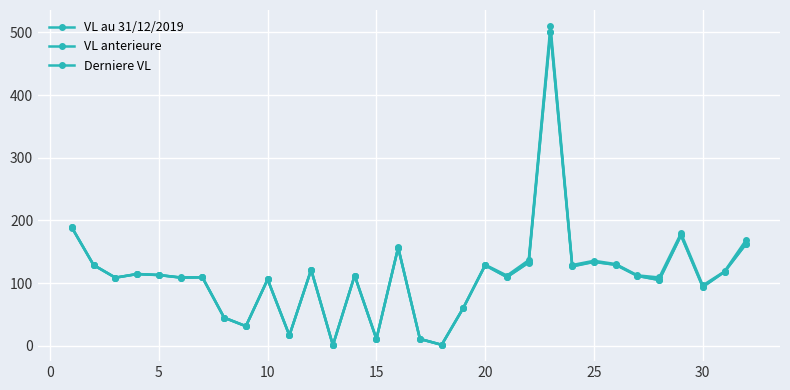

How many times do VL au 31/12/2019 and Derniere VL cross each other?

1